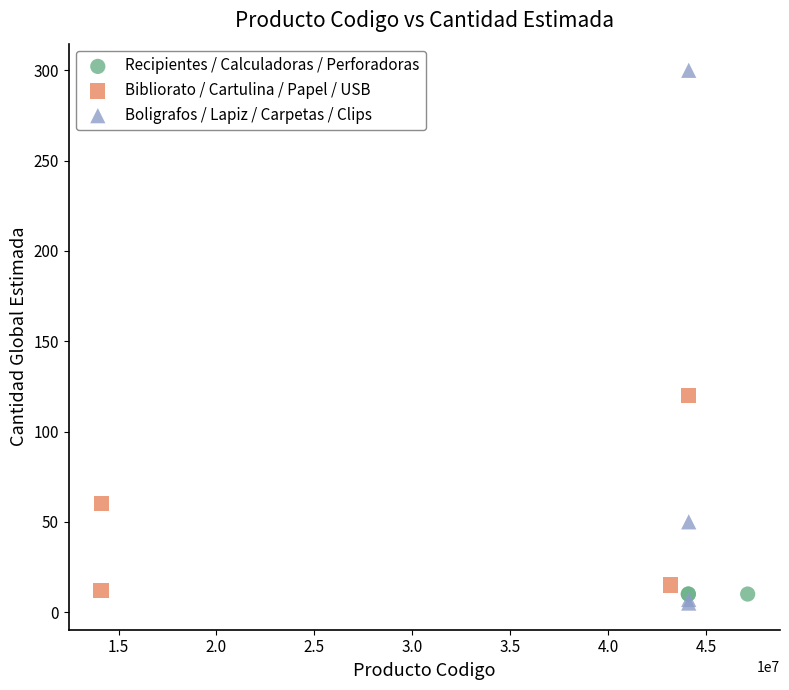

Which series reaches the maximum Y coordinate?

Boligrafos / Lapiz / Carpetas / Clips